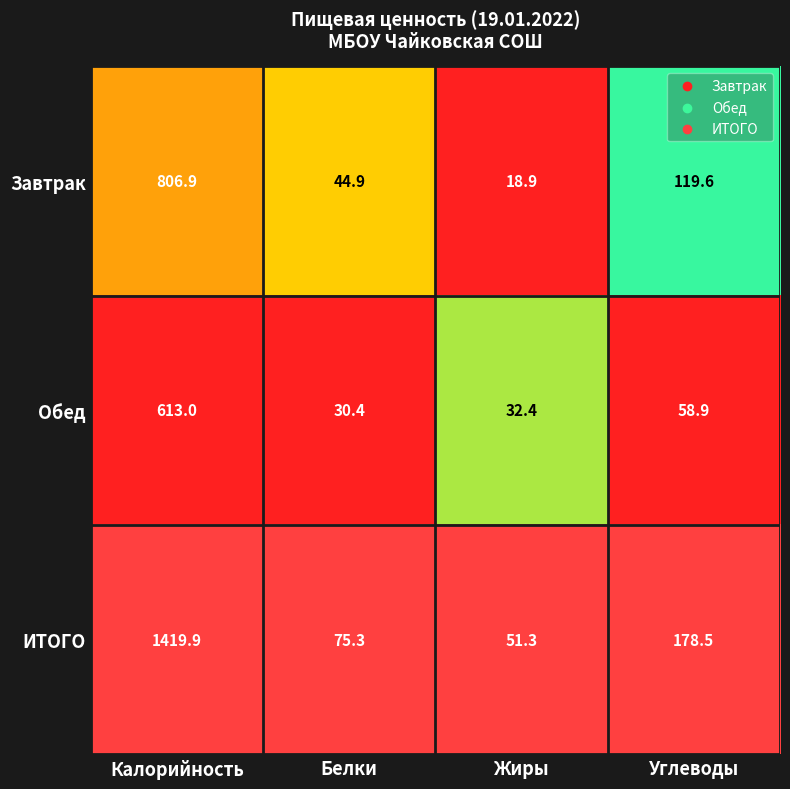

List the labels in order of Обед value, largest first.

Калорийность, Углеводы, Жиры, Белки